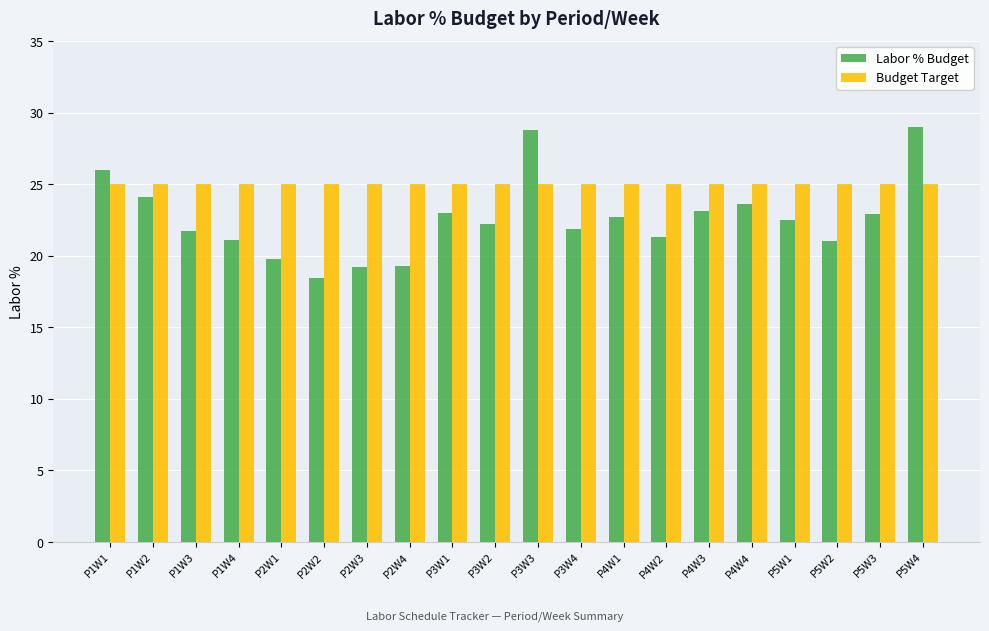

How many groups of bars are there?

20